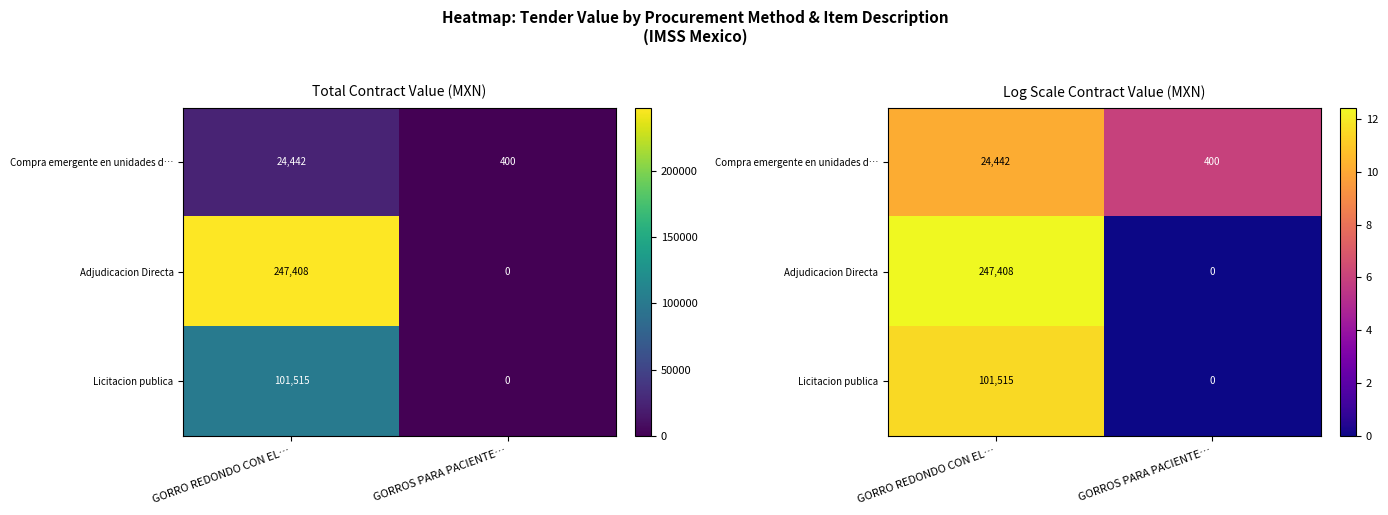

Which series has the widest spread of values?

Adjudicacion Directa